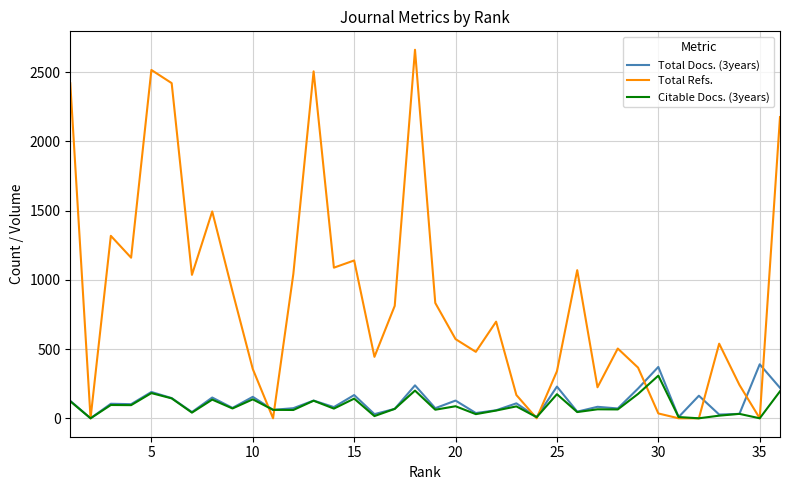

Which series has the widest spread of values?

Total Refs.